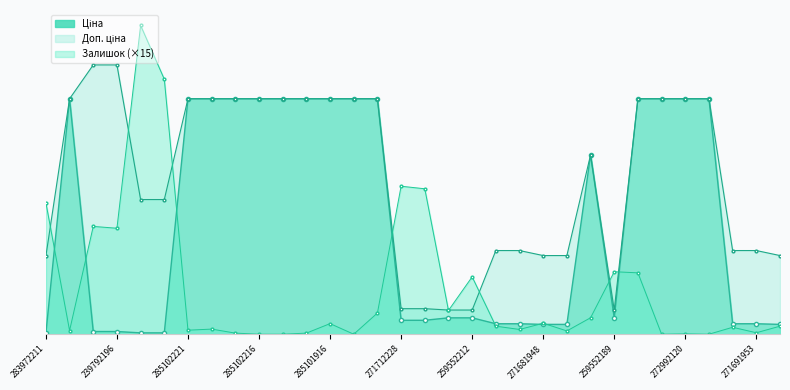

Reading right to left, what are all the values shown in this chart?

Ціна: 403.6	429.3	429.3	9664.7	9664.7	9664.7	9664.7	672.1	7360.2	403.6	403.6	429.3	429.3	672.1	672.1	571.6	571.6	9664.7	9664.7	9664.7	9664.7	9664.7	9664.7	9664.7	9664.7	9664.7	55.3	55.3	110.5	110.5	9664.7	32.0
Доп. ціна: 3228.8	3434.6	3434.6	9664.7	9664.7	9664.7	9664.7	992.7	7360.2	3228.8	3228.8	3434.6	3434.6	992.7	992.7	1048.0	1048.0	9664.7	9664.7	9664.7	9664.7	9664.7	9664.7	9664.7	9664.7	9664.7	5528.0	5528.0	11055.0	11055.0	9664.7	3205.0
Залишок: 330.0	60.0	285.0	0.0	15.0	0.0	2520.0	2565.0	675.0	135.0	450.0	195.0	330.0	2355.0	975.0	5970.0	6075.0	870.0	0.0	435.0	45.0	0.0	0.0	45.0	210.0	165.0	10470.0	12675.0	4350.0	4425.0	150.0	5400.0